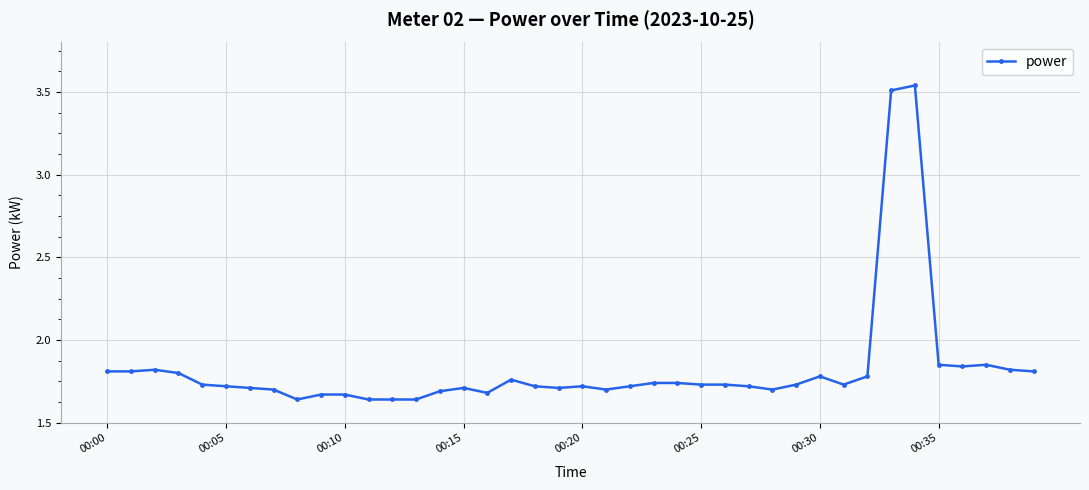

At which category does the chart reach its minimum across all series?

8